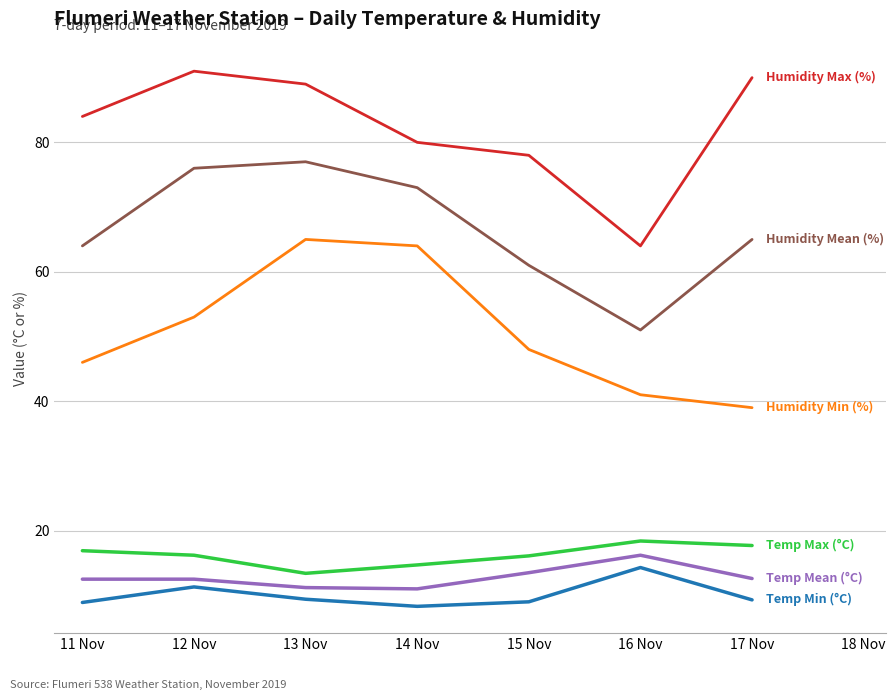

What is the smallest value displayed?

8.3